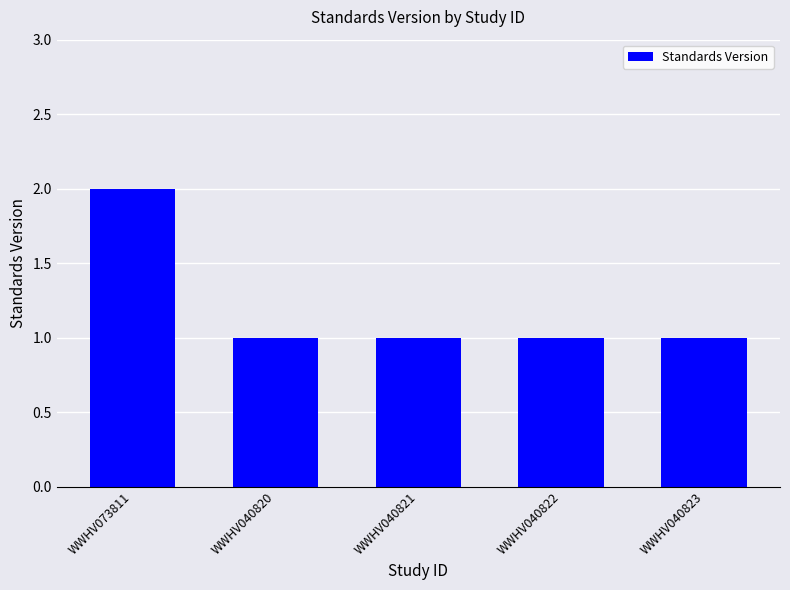

The value at WWHV040820 is 0. True or false?

False